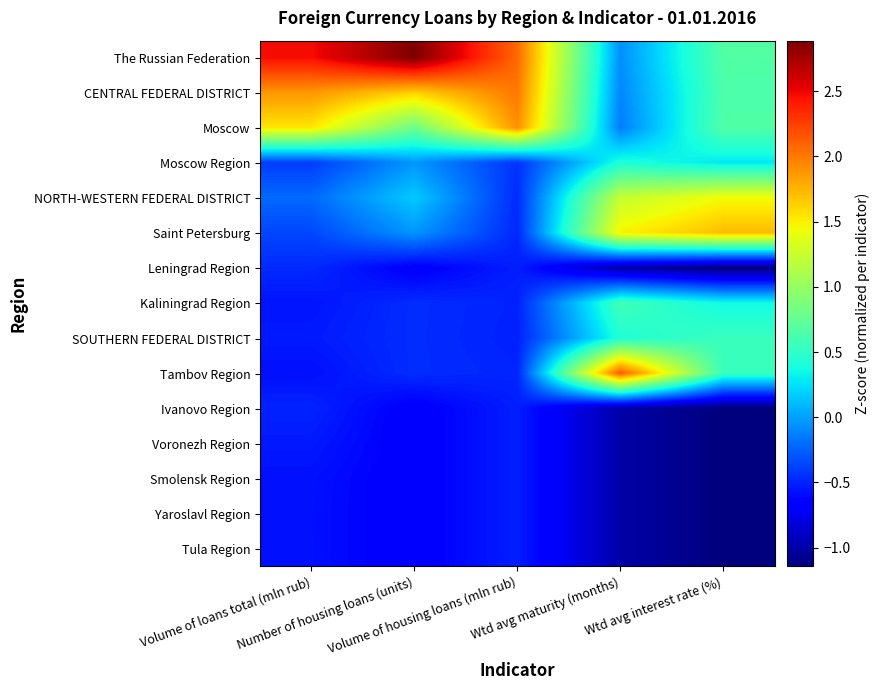

Reading left to right, what are all the values shown in this chart?

The Russian Federation: Volume of loans total (mln rub)=2.5	Number of housing loans (units)=2.9	Volume of housing loans (mln rub)=2.1	Wtd avg maturity (months)=-0.1	Wtd avg interest rate (%)=0.7
CENTRAL FEDERAL DISTRICT: Volume of loans total (mln rub)=1.9	Number of housing loans (units)=1.6	Volume of housing loans (mln rub)=2.0	Wtd avg maturity (months)=-0.1	Wtd avg interest rate (%)=0.6
Moscow: Volume of loans total (mln rub)=1.5	Number of housing loans (units)=0.8	Volume of housing loans (mln rub)=1.9	Wtd avg maturity (months)=-0.1	Wtd avg interest rate (%)=0.7
Moscow Region: Volume of loans total (mln rub)=-0.4	Number of housing loans (units)=-0.0	Volume of housing loans (mln rub)=-0.4	Wtd avg maturity (months)=0.4	Wtd avg interest rate (%)=0.3
NORTH-WESTERN FEDERAL DISTRICT: Volume of loans total (mln rub)=-0.2	Number of housing loans (units)=0.2	Volume of housing loans (mln rub)=-0.5	Wtd avg maturity (months)=1.2	Wtd avg interest rate (%)=1.4
Saint Petersburg: Volume of loans total (mln rub)=-0.4	Number of housing loans (units)=-0.0	Volume of housing loans (mln rub)=-0.5	Wtd avg maturity (months)=1.5	Wtd avg interest rate (%)=1.7
Leningrad Region: Volume of loans total (mln rub)=-0.5	Number of housing loans (units)=-0.7	Volume of housing loans (mln rub)=-0.5	Wtd avg maturity (months)=-1.0	Wtd avg interest rate (%)=-1.1
Kaliningrad Region: Volume of loans total (mln rub)=-0.6	Number of housing loans (units)=-0.5	Volume of housing loans (mln rub)=-0.5	Wtd avg maturity (months)=0.6	Wtd avg interest rate (%)=0.4
SOUTHERN FEDERAL DISTRICT: Volume of loans total (mln rub)=-0.5	Number of housing loans (units)=-0.5	Volume of housing loans (mln rub)=-0.5	Wtd avg maturity (months)=0.4	Wtd avg interest rate (%)=0.5
Tambov Region: Volume of loans total (mln rub)=-0.6	Number of housing loans (units)=-0.5	Volume of housing loans (mln rub)=-0.5	Wtd avg maturity (months)=2.1	Wtd avg interest rate (%)=0.5
Ivanovo Region: Volume of loans total (mln rub)=-0.5	Number of housing loans (units)=-0.7	Volume of housing loans (mln rub)=-0.5	Wtd avg maturity (months)=-1.0	Wtd avg interest rate (%)=-1.1
Voronezh Region: Volume of loans total (mln rub)=-0.5	Number of housing loans (units)=-0.7	Volume of housing loans (mln rub)=-0.5	Wtd avg maturity (months)=-1.0	Wtd avg interest rate (%)=-1.1
Smolensk Region: Volume of loans total (mln rub)=-0.6	Number of housing loans (units)=-0.7	Volume of housing loans (mln rub)=-0.5	Wtd avg maturity (months)=-1.0	Wtd avg interest rate (%)=-1.1
Yaroslavl Region: Volume of loans total (mln rub)=-0.6	Number of housing loans (units)=-0.7	Volume of housing loans (mln rub)=-0.5	Wtd avg maturity (months)=-1.0	Wtd avg interest rate (%)=-1.1
Tula Region: Volume of loans total (mln rub)=-0.6	Number of housing loans (units)=-0.7	Volume of housing loans (mln rub)=-0.5	Wtd avg maturity (months)=-1.0	Wtd avg interest rate (%)=-1.1